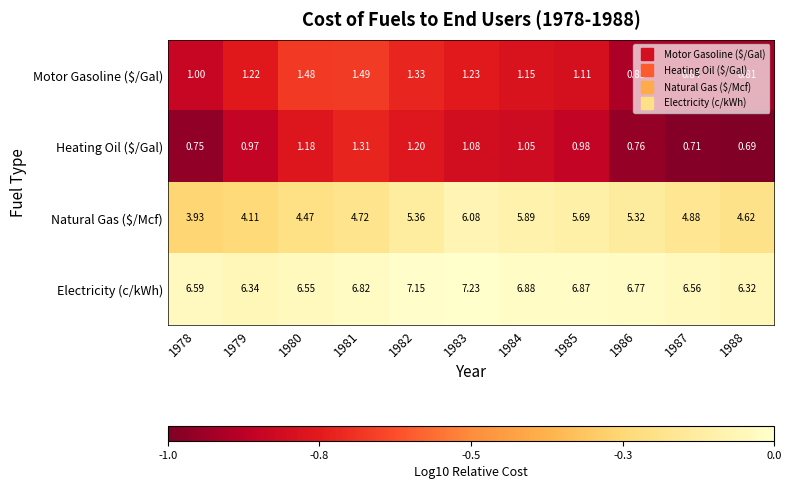

Between 1984 and 1987, which series saw the biggest shift?

Natural Gas ($/Mcf)